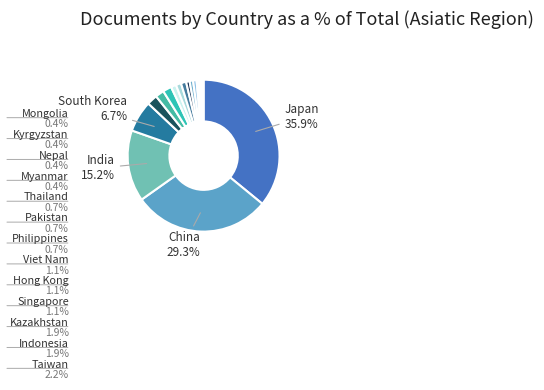

Is there any slice that represents more than half of the pie?

No